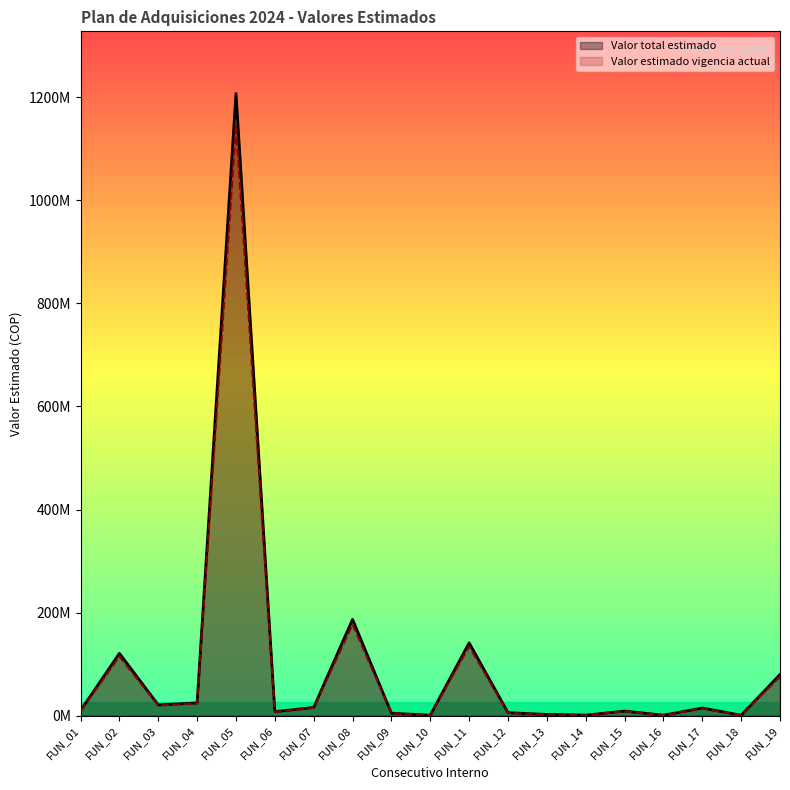

Where is Valor estimado vigencia actual nearest to the value 573778150?

FUN_08